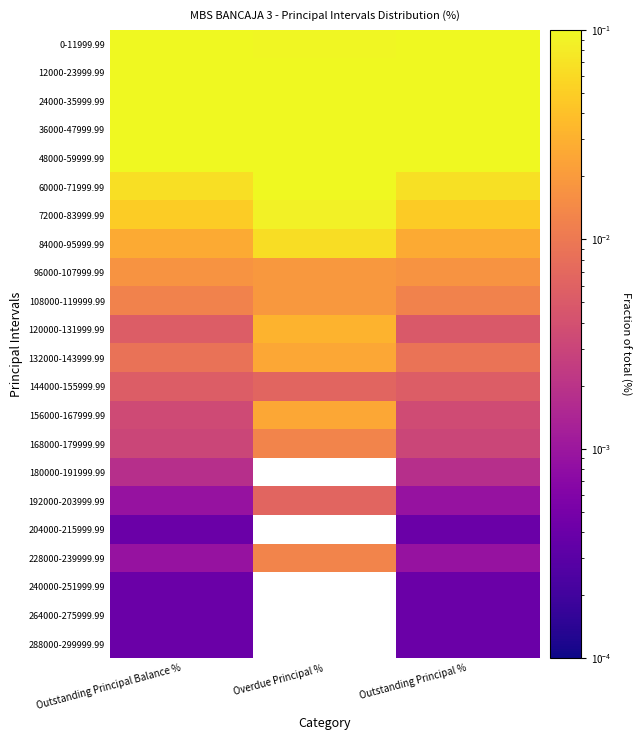

Is it true that 48000-59999.99 equals 0.0 at Overdue Principal %?

False